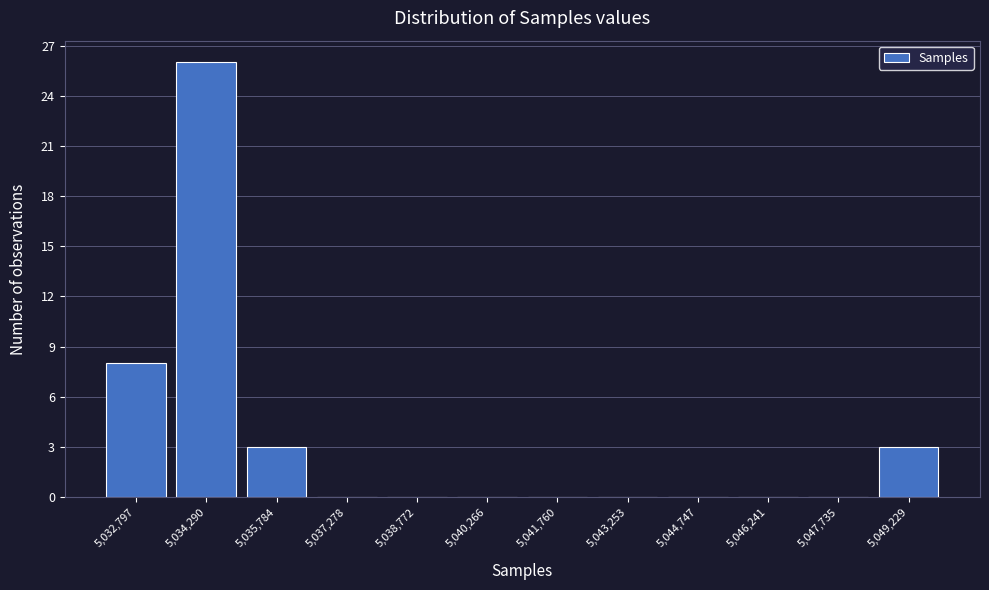

Reading right to left, extract all data points from this chart.

5,049,229=3	5,047,735=0	5,046,241=0	5,044,747=0	5,043,253=0	5,041,760=0	5,040,266=0	5,038,772=0	5,037,278=0	5,035,784=3	5,034,290=26	5,032,797=8